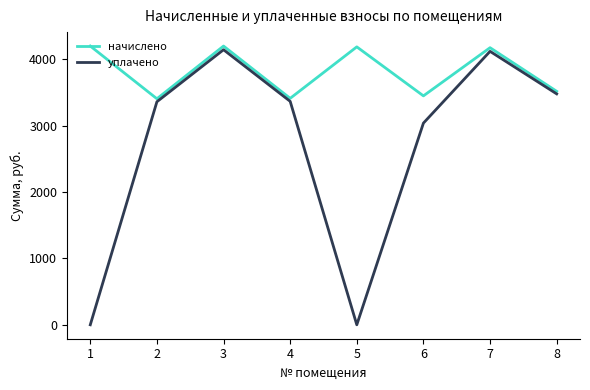

How many interior local valleys does the начислено series have?

3